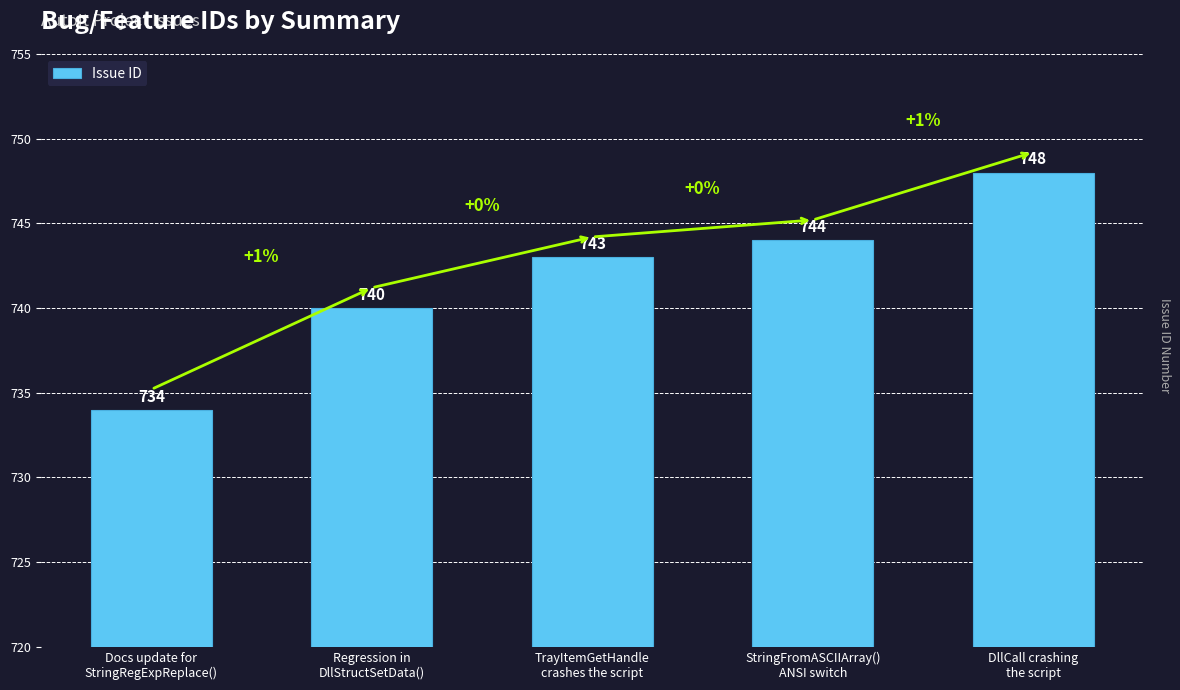

How many bars are there in total?

5